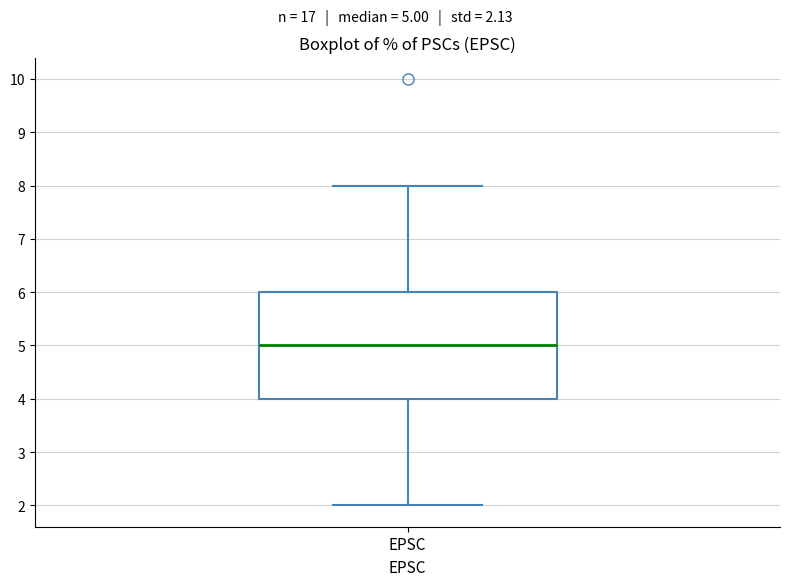

Where is the upper edge of the box for EPSC on the y-axis? The values are not printed on the chart, so give them approximately, as read against the axis.

6